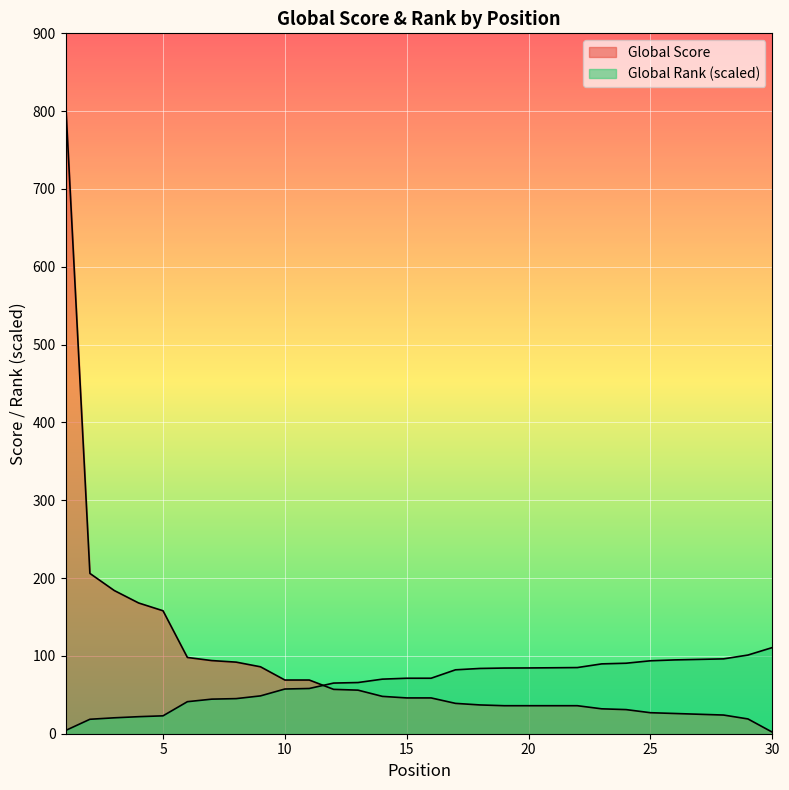

What is the approximate value of Global Rank (scaled) at 17?

82.1